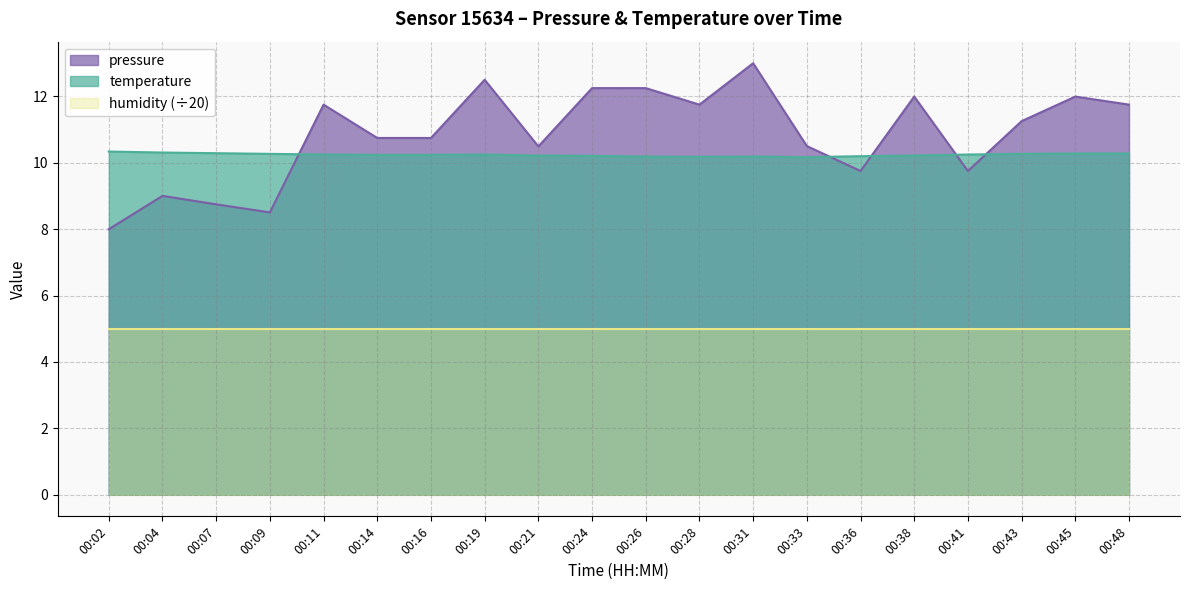

Is the value of pressure at 00:09 greater than the value of temperature at 00:36?

No